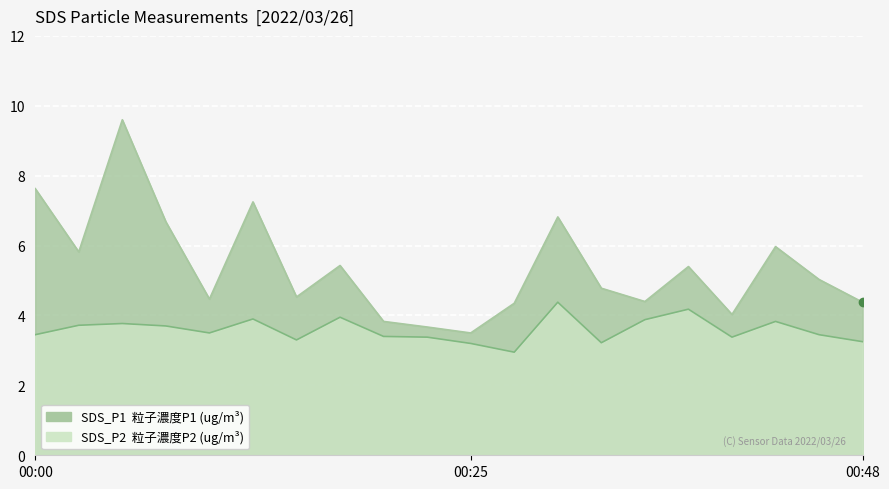

How many distinct data groups are displayed?

2